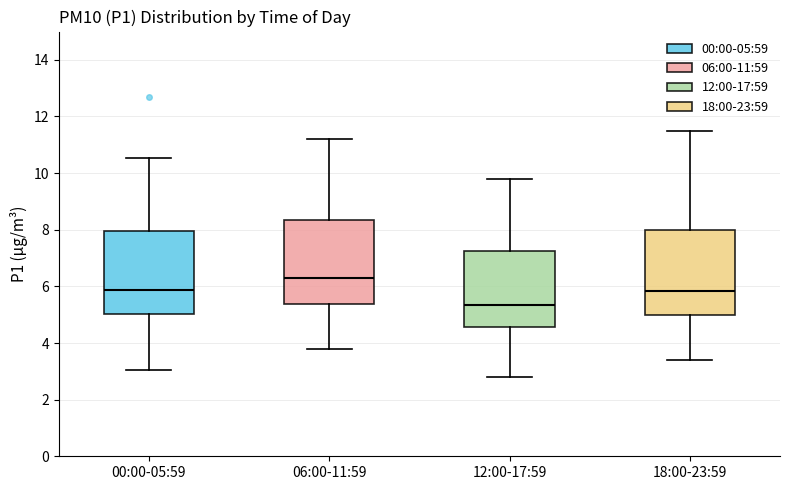

Reading left to right, read every box against the y-axis: the position of its median line, the range the box covers, and the ends of its whiskers. The values are not printed on the chart, so give them approximately, as read against the axis.

00:00-05:59: median 5.8, box 5.0 to 8.0, whiskers 3.0 to 10.6
06:00-11:59: median 6.4, box 5.4 to 8.4, whiskers 3.8 to 11.2
12:00-17:59: median 5.4, box 4.6 to 7.2, whiskers 2.8 to 9.8
18:00-23:59: median 5.8, box 5.0 to 8.0, whiskers 3.4 to 11.6